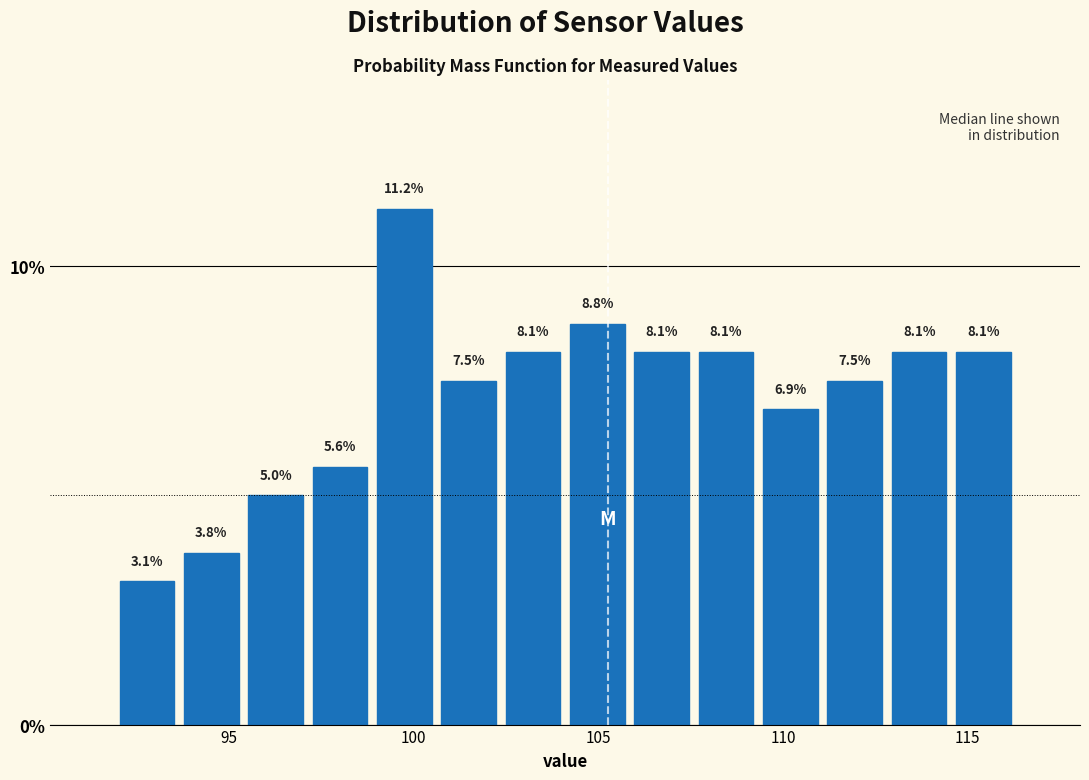

Around what value on the x-axis is the tallest bar? Give the approximate position of its centre, as read against the axis.

99.5